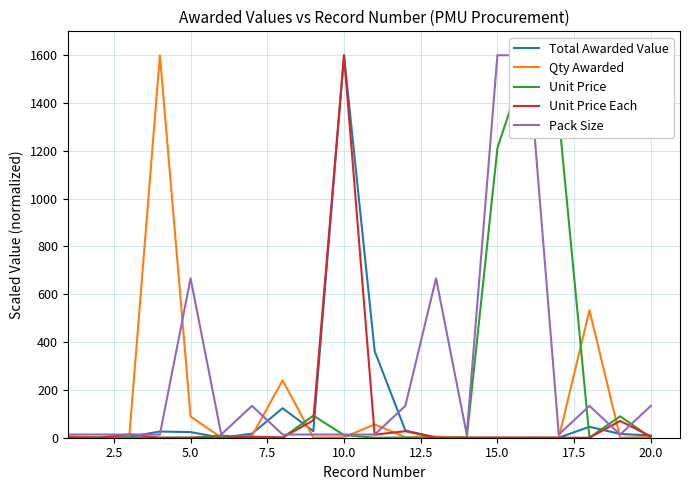

What are all the series names shown in the legend?

Total Awarded Value, Qty Awarded, Unit Price, Unit Price Each, Pack Size